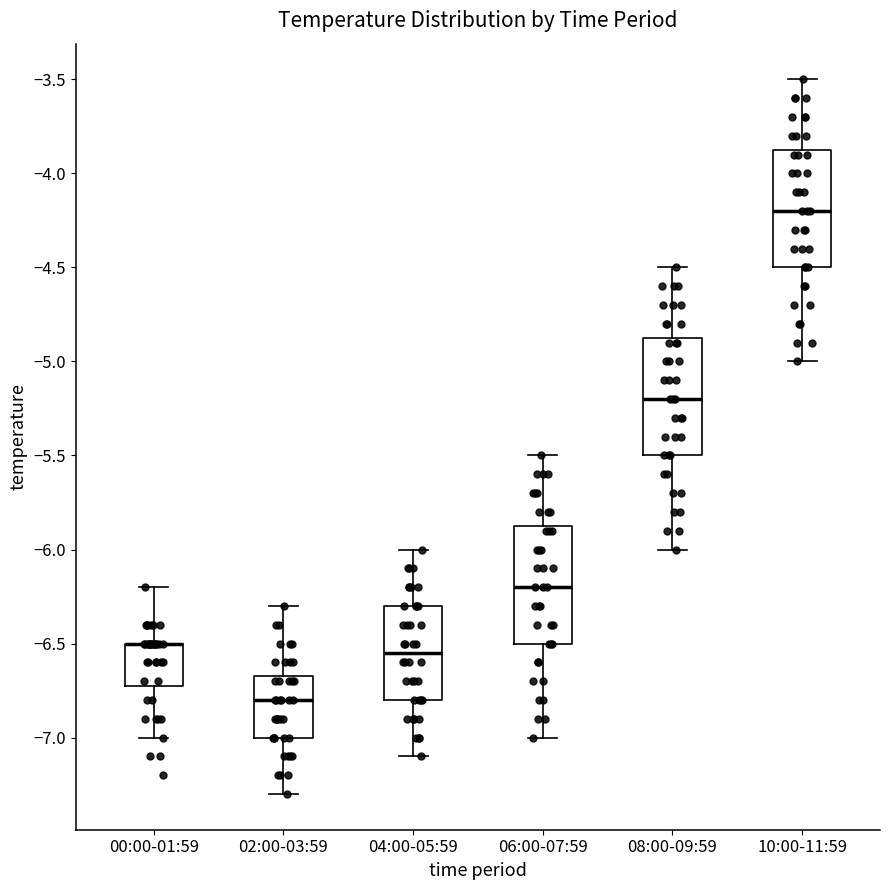

Reading left to right, read every box against the y-axis: the position of its median line, the range the box covers, and the ends of its whiskers. The values are not printed on the chart, so give them approximately, as read against the axis.

00:00-01:59: median -6.50 (drawn on the box's upper edge), box -6.70 to -6.50, whiskers -7.00 to -6.20
02:00-03:59: median -6.80, box -7.00 to -6.65, whiskers -7.30 to -6.30
04:00-05:59: median -6.55, box -6.80 to -6.30, whiskers -7.10 to -6.00
06:00-07:59: median -6.20, box -6.50 to -5.85, whiskers -7.00 to -5.50
08:00-09:59: median -5.20, box -5.50 to -4.85, whiskers -6.00 to -4.50
10:00-11:59: median -4.20, box -4.50 to -3.85, whiskers -5.00 to -3.50